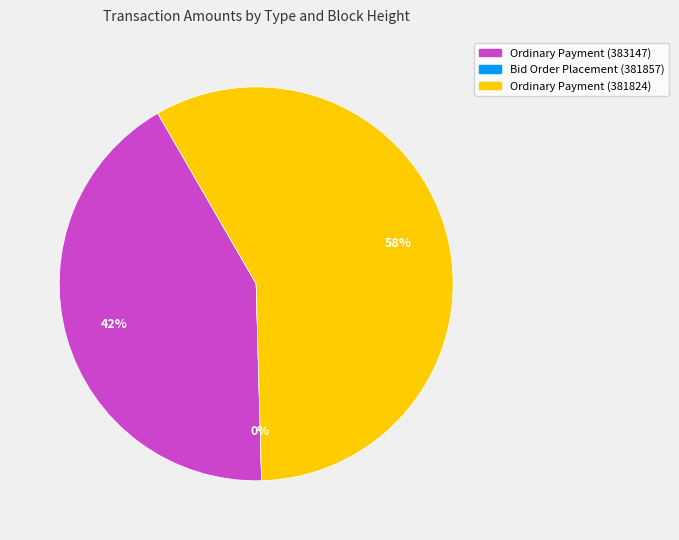

Combined, do Ordinary Payment (381824) and Ordinary Payment (383147) account for over 50%?

Yes